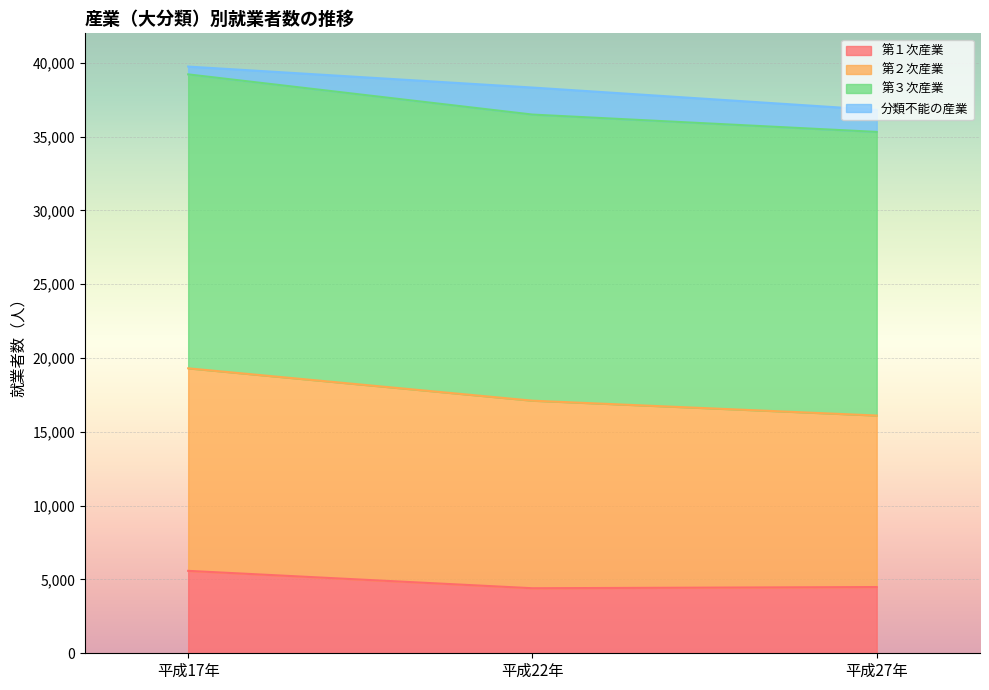

What is the total value across all series at 平成27年?

36811